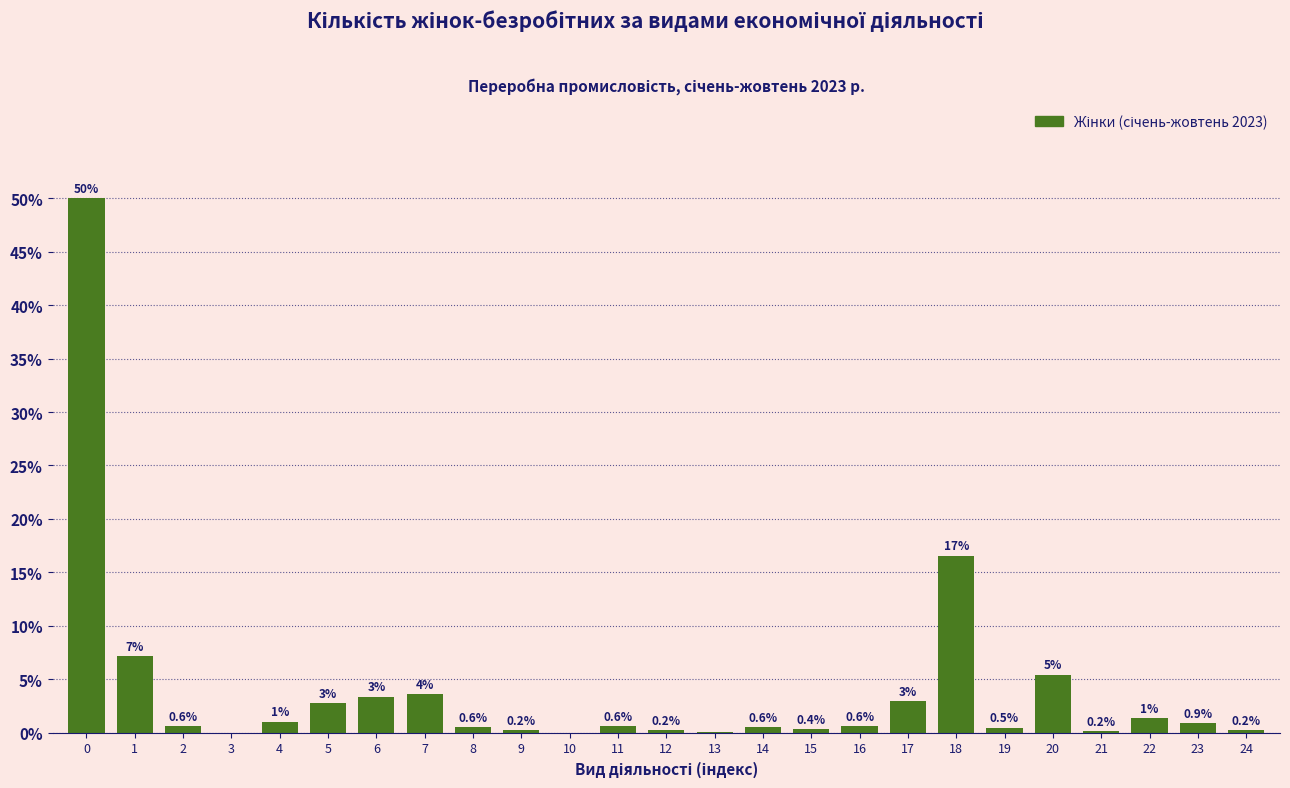

What is the greatest value displayed?

50.0